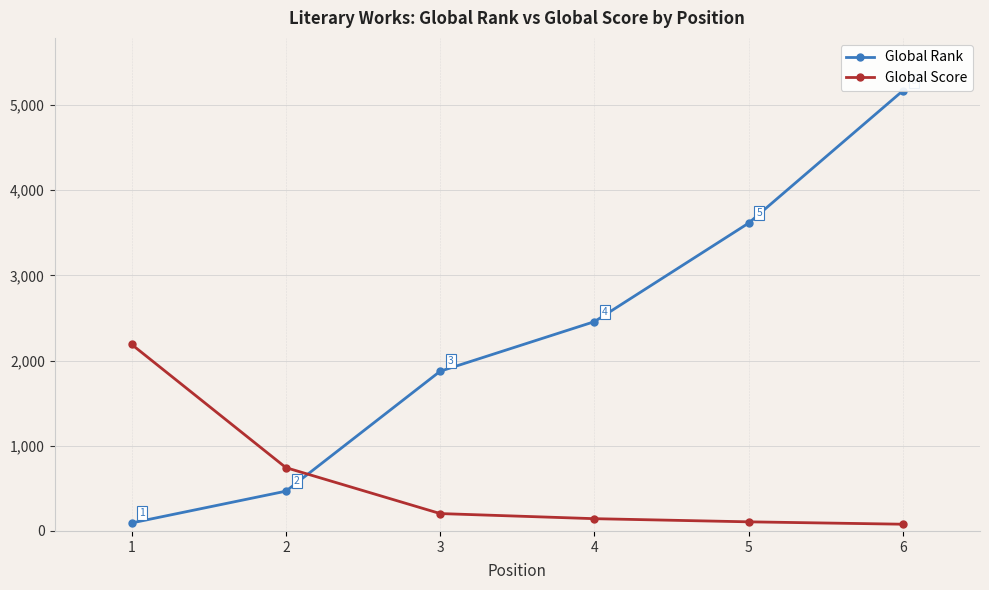

Where does the Global Rank series first go above 2457?

5